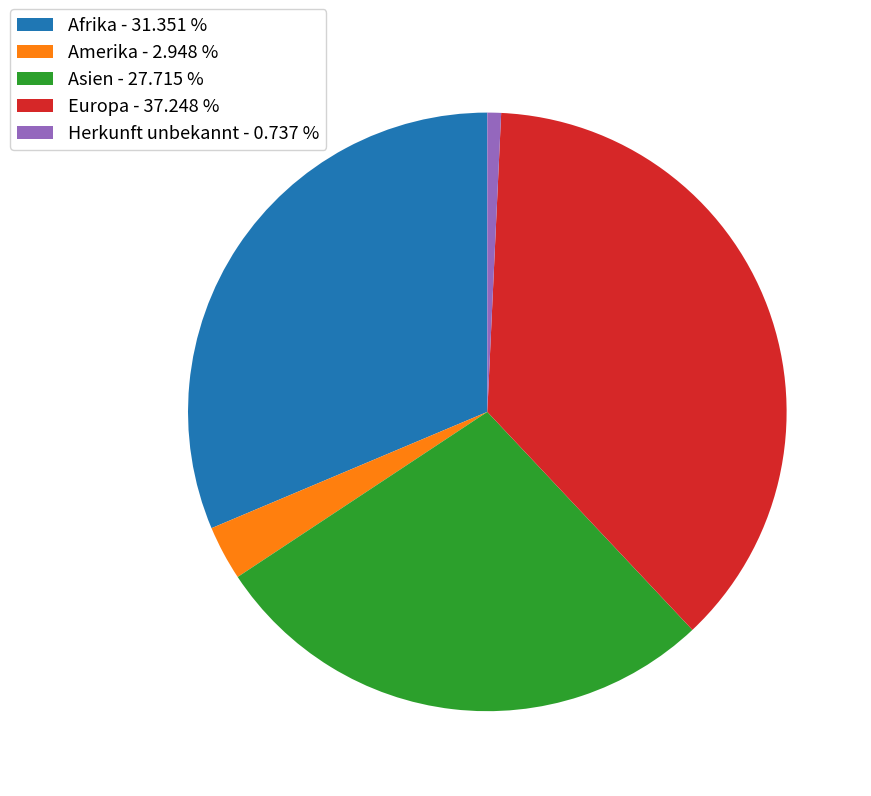

The Amerika slice represents 3% of the pie. True or false?

True